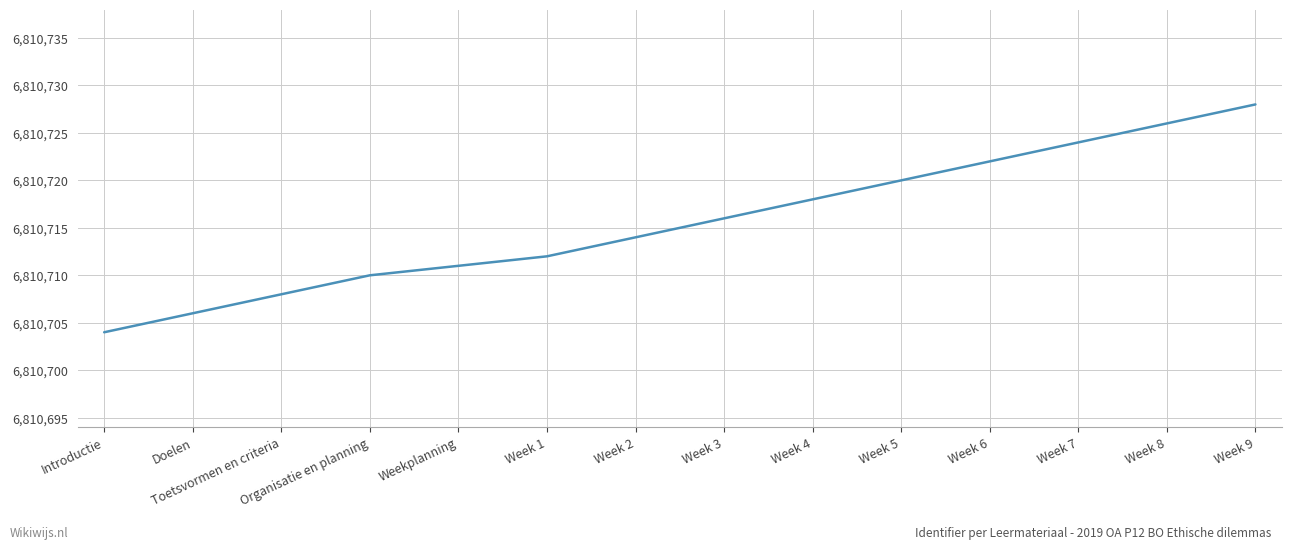

Rank the categories by value from highest to lowest.

Week 9, Week 8, Week 7, Week 6, Week 5, Week 4, Week 3, Week 2, Week 1, Weekplanning, Organisatie en planning, Toetsvormen en criteria, Doelen, Introductie